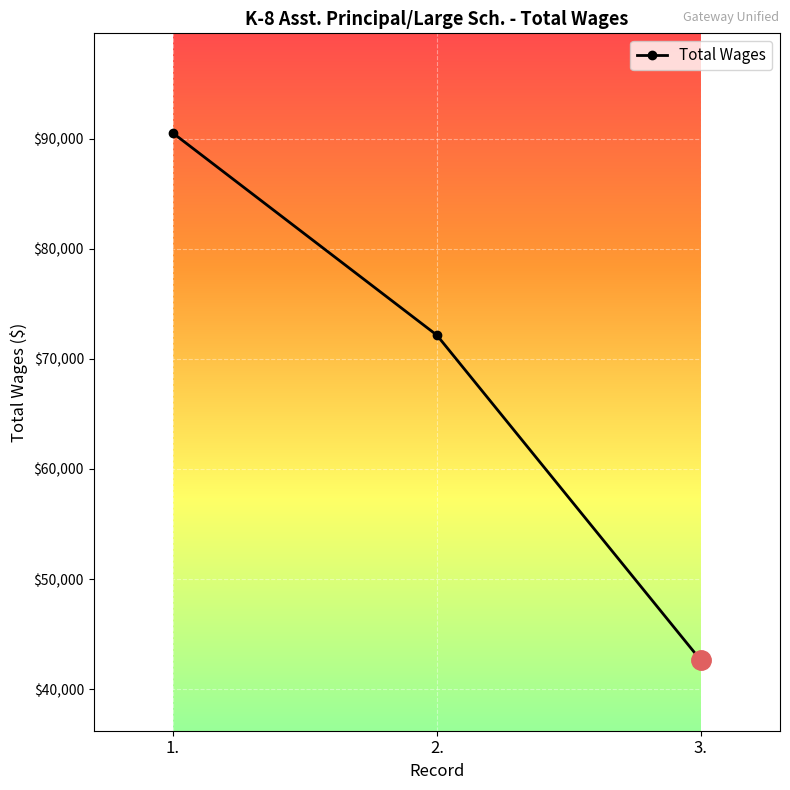

What is the greatest value displayed?

90501